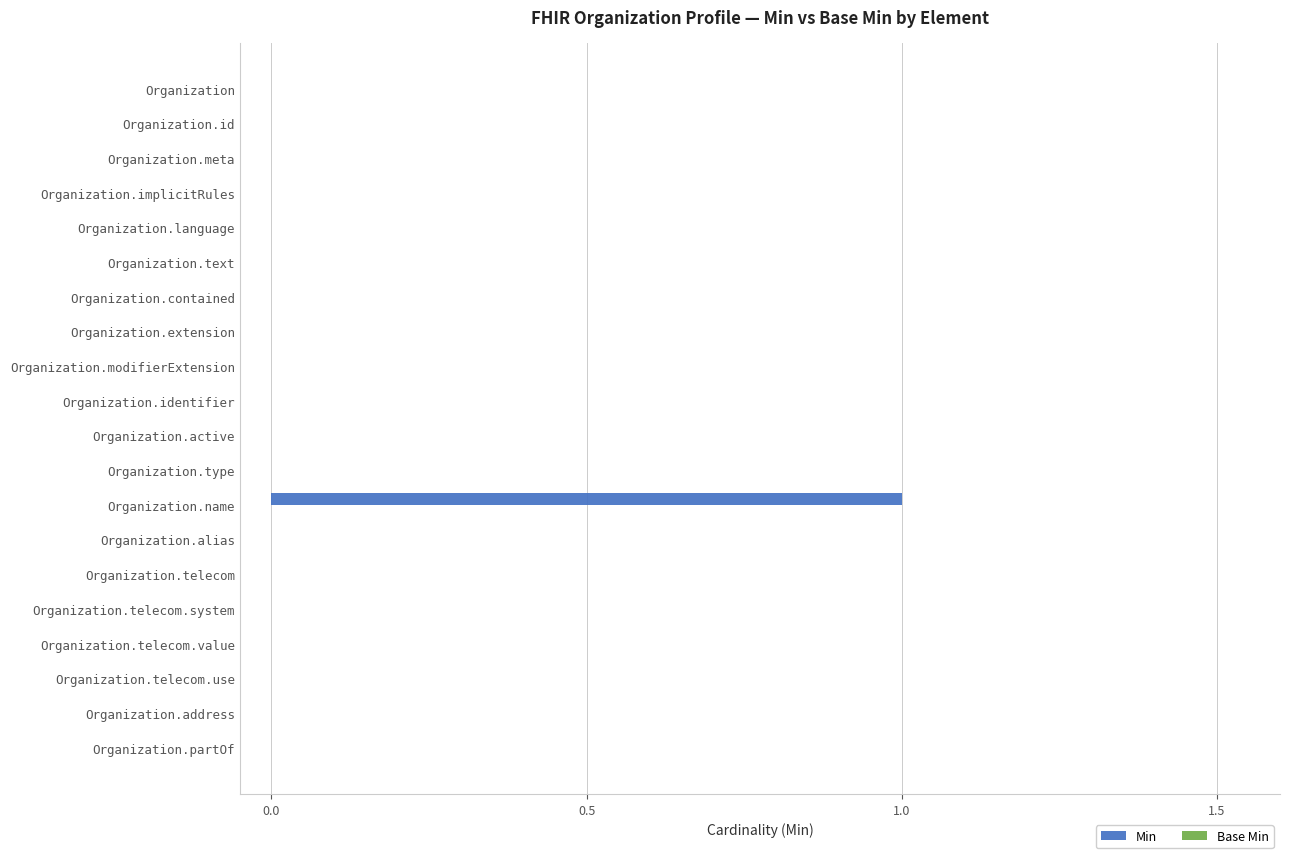

Does the chart contain stacked bars?

No